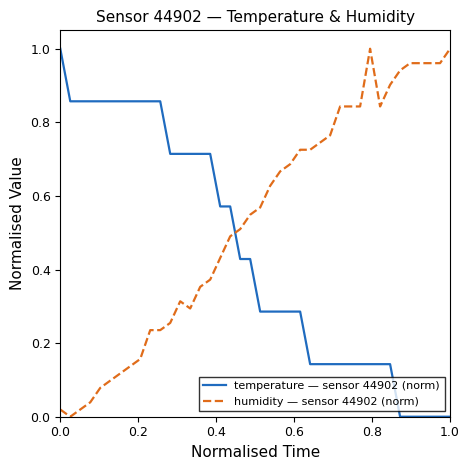

At how many categories does at least one series exceed 0?

40